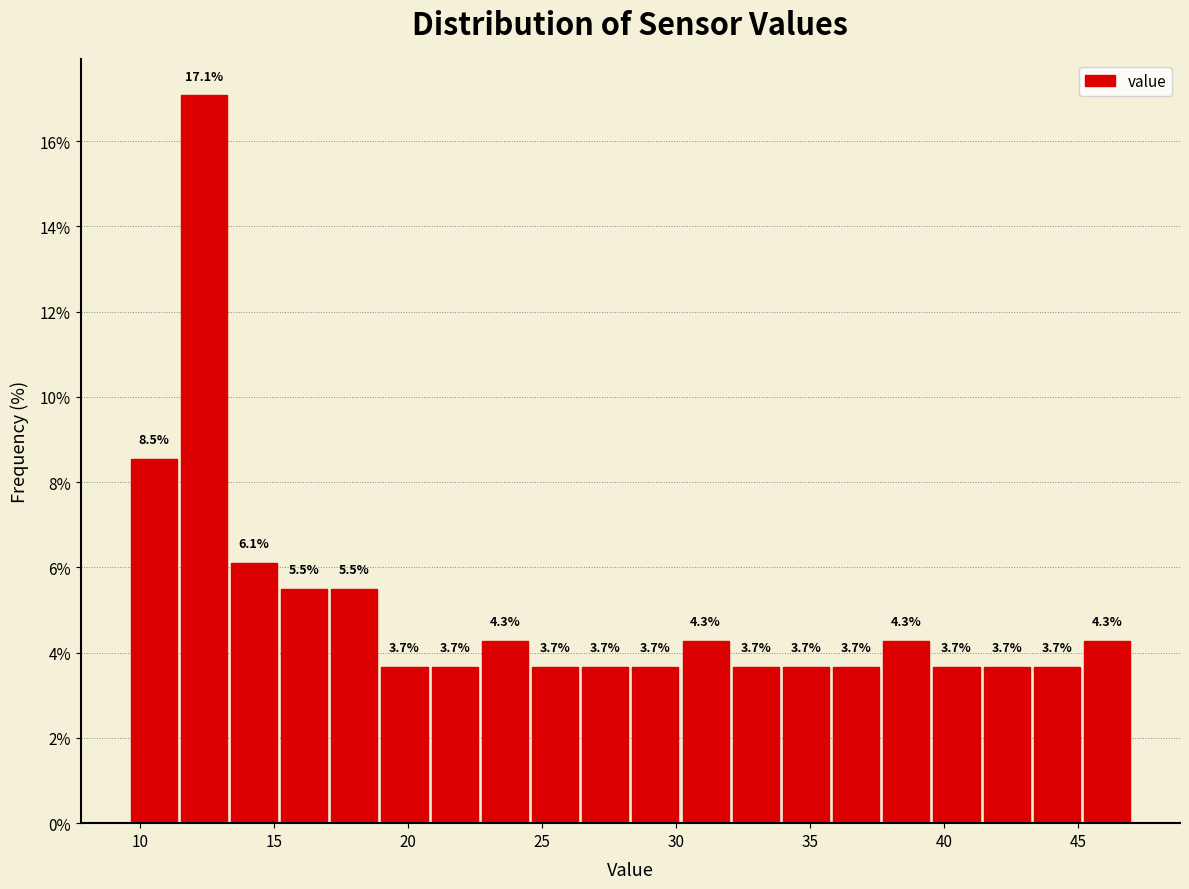

Read against the x-axis, roughly where is the centre of the tallest bar?

12.5